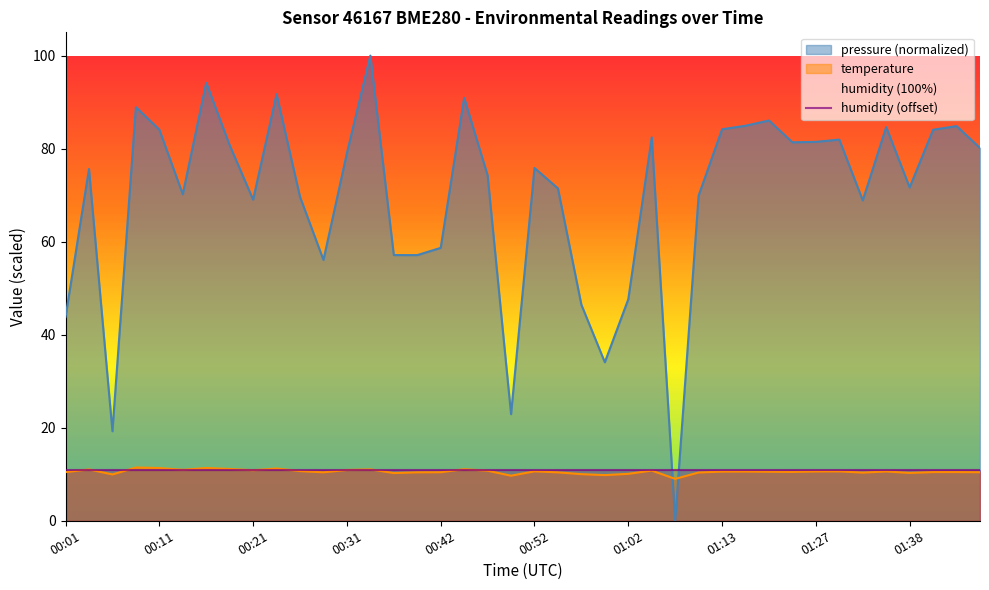

Rank the categories by value from highest to lowest.

00:09, 00:16, 00:11, 00:24, 00:19, 00:45, 00:34, 00:04, 00:14, 00:31, 00:21, 01:05, 00:47, 00:26, 00:52, 01:30, 01:27, 01:35, 01:15, 01:13, 01:18, 01:21, 01:40, 01:43, 00:01, 00:42, 01:45, 00:29, 00:39, 00:55, 01:10, 01:32, 01:38, 00:36, 01:02, 00:57, 00:06, 01:00, 00:50, 01:08